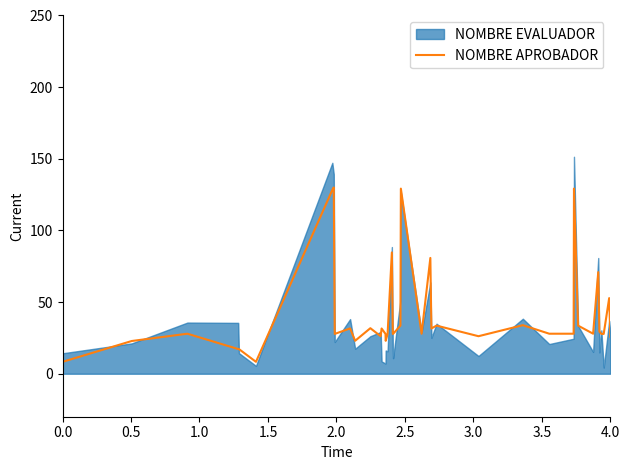

What is the lowest value of the NOMBRE APROBADOR series?

8.3